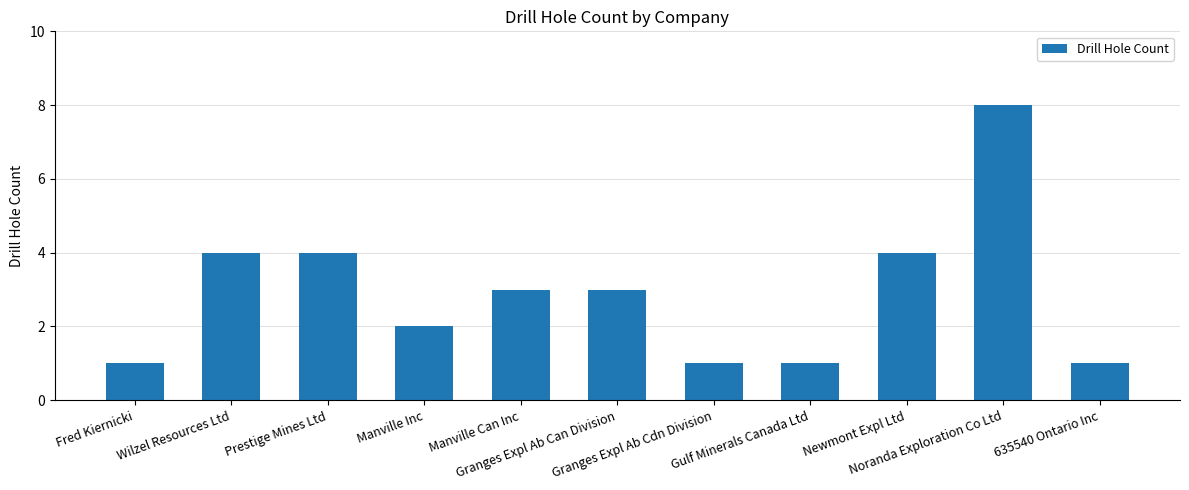

The value at Manville Can Inc is 3. True or false?

True